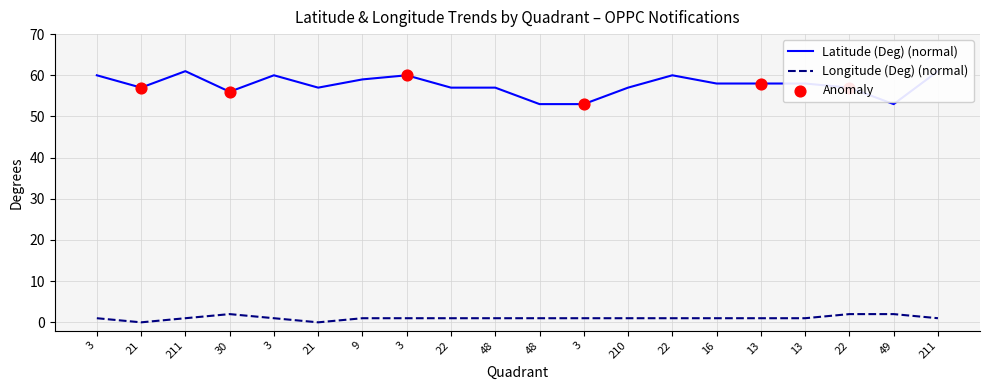

At which category is the sum across all series the highest?

211